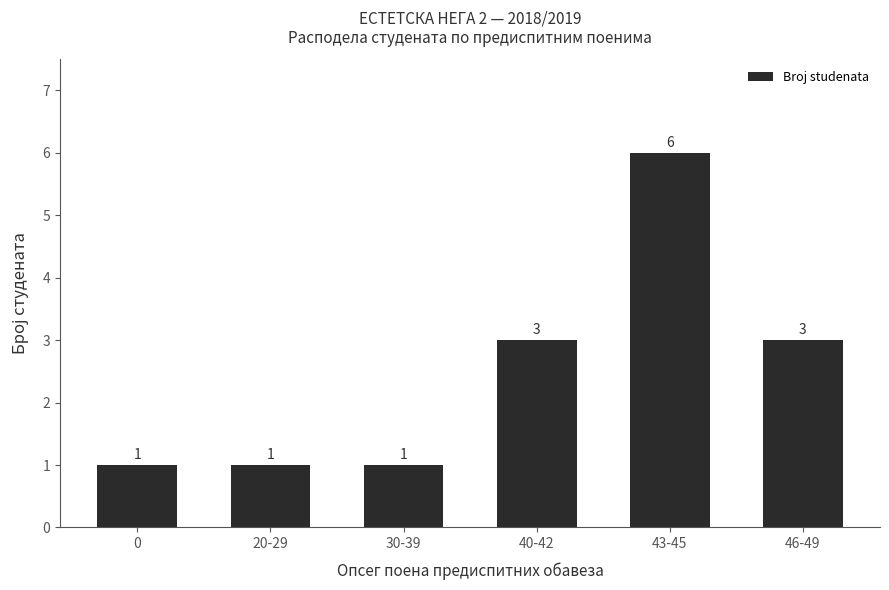

What value does the data have at 0?

1